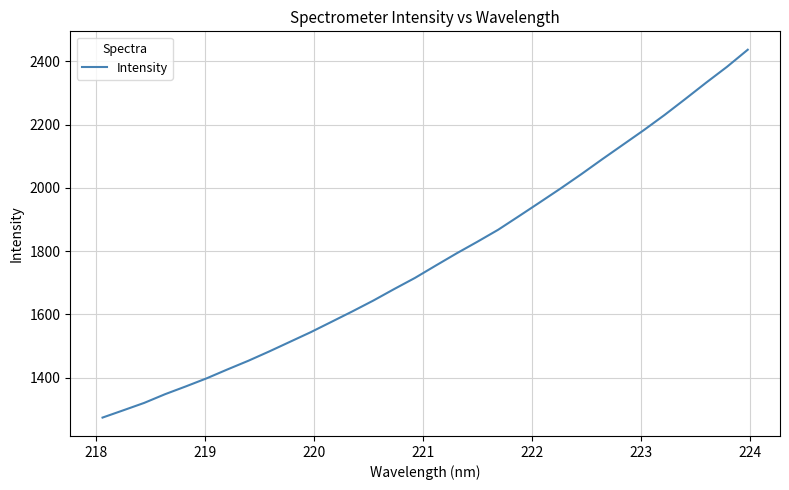

What is the maximum value shown in the chart?

2436.3